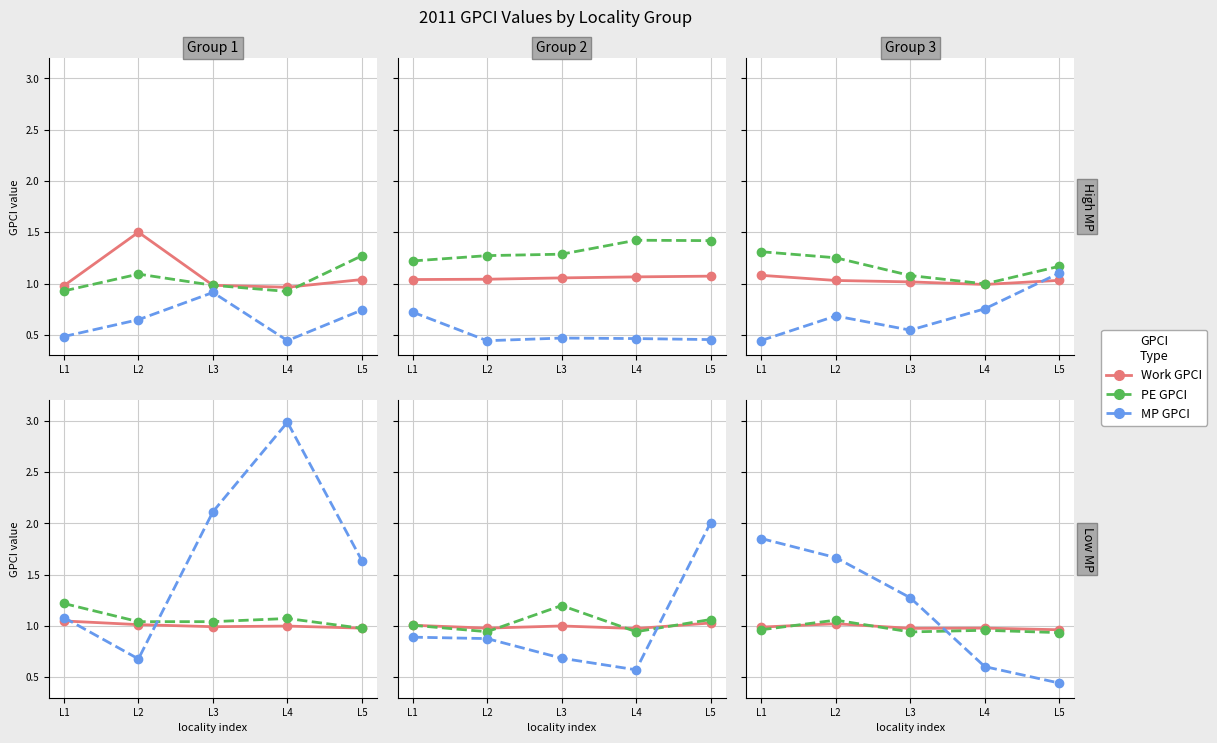

Is this an area chart (filled region under the line)?

No